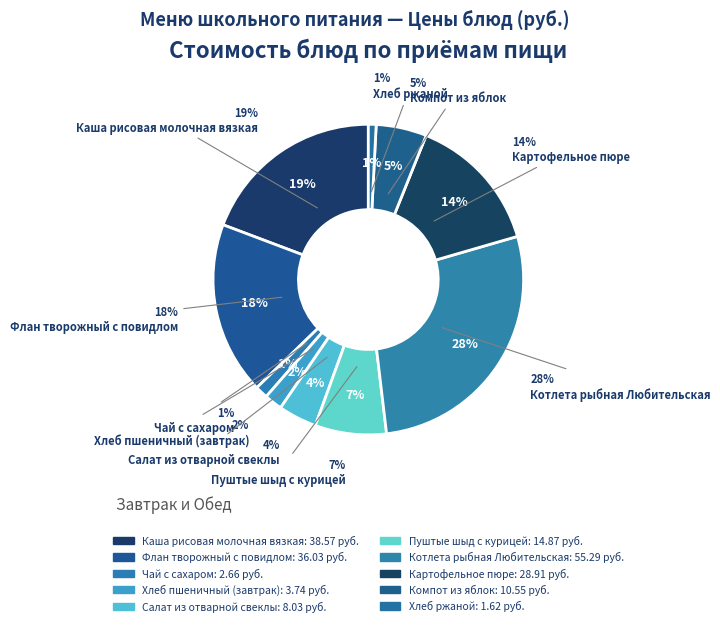

Is it true that Компот из яблок is 12% of the pie?

False